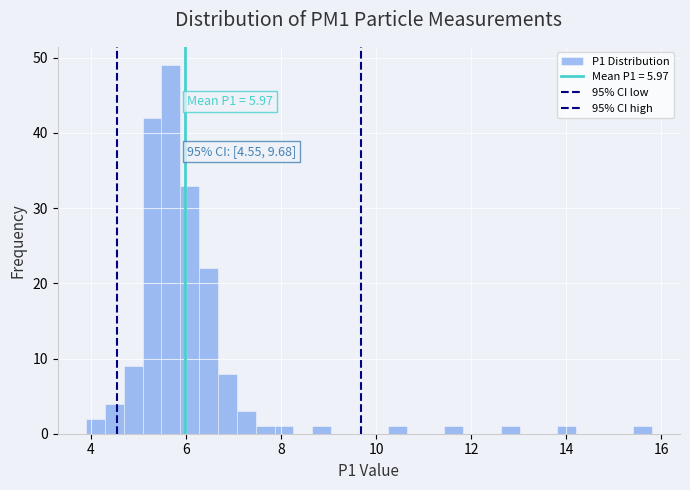

Read against the x-axis, roughly where is the centre of the tallest bar?

5.6